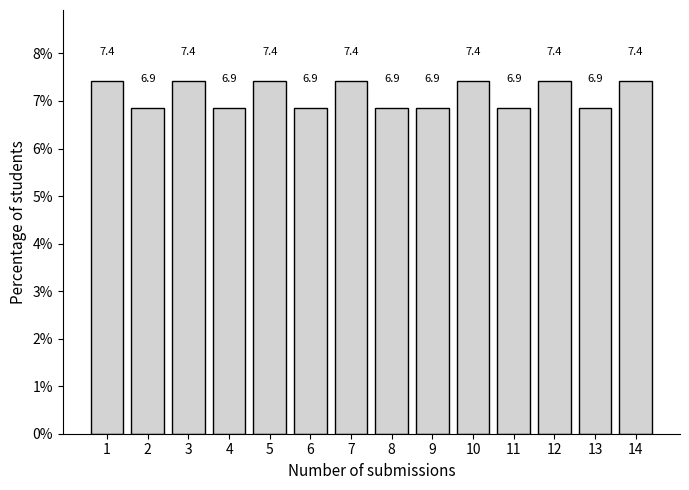

Reading right to left, transcribe all the data shown in this chart.

7.4	6.9	7.4	6.9	7.4	6.9	6.9	7.4	6.9	7.4	6.9	7.4	6.9	7.4